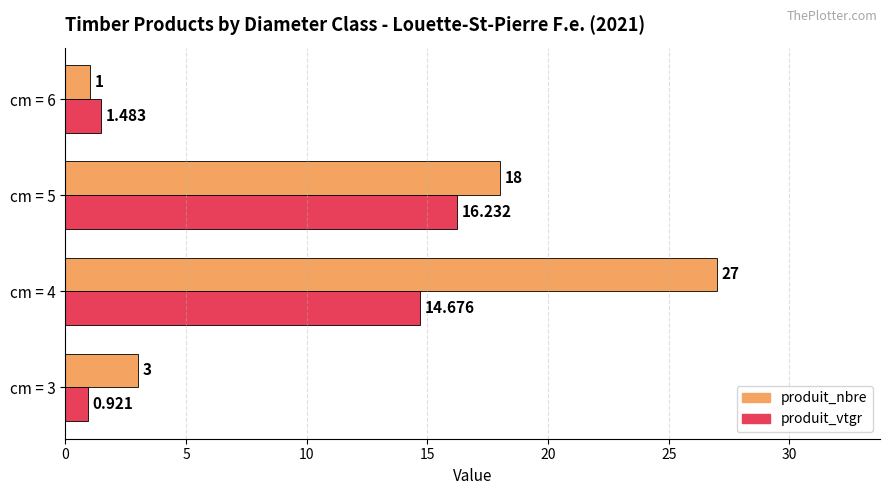

Which series changed the most between cm = 3 and cm = 4?

produit_nbre